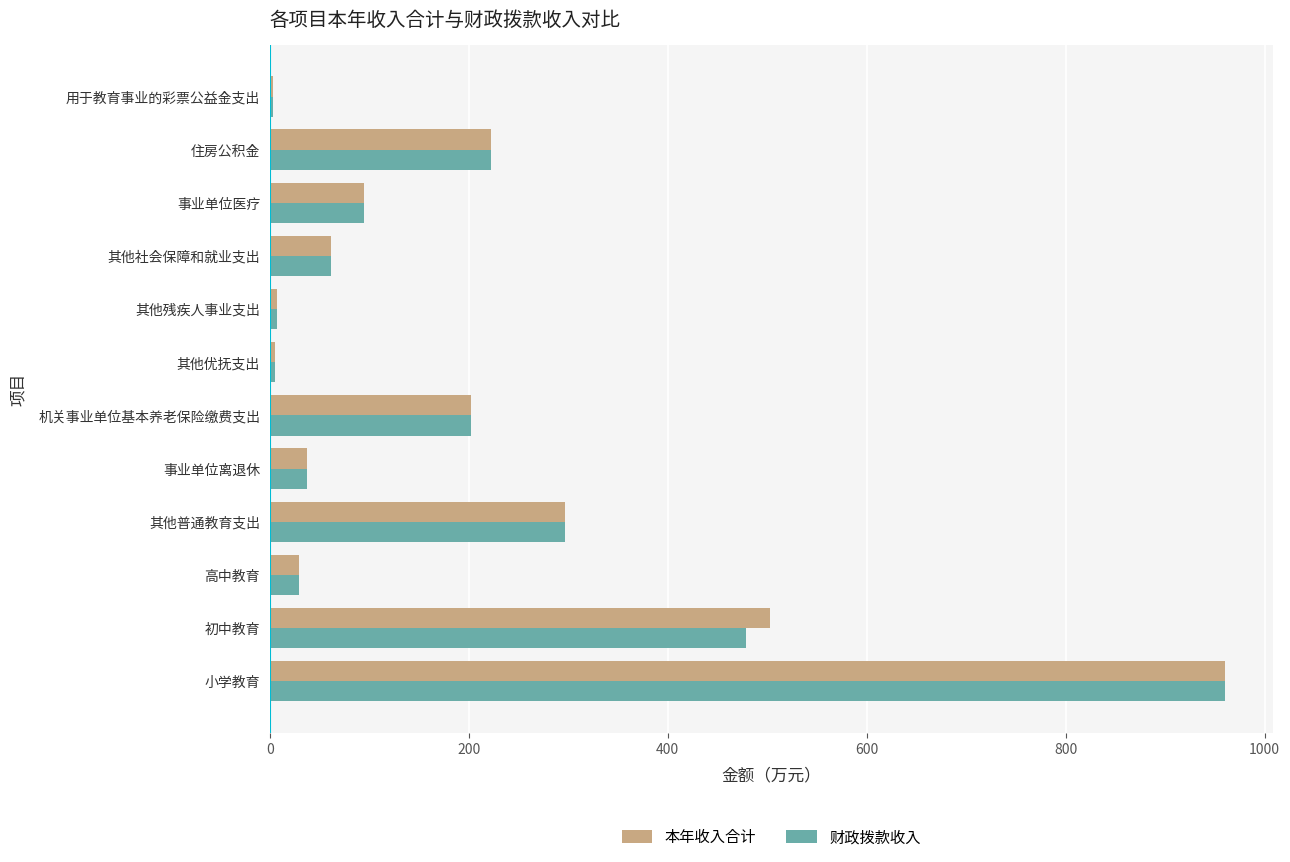

What value does the 本年收入合计 series have at 事业单位离退休?

37.9